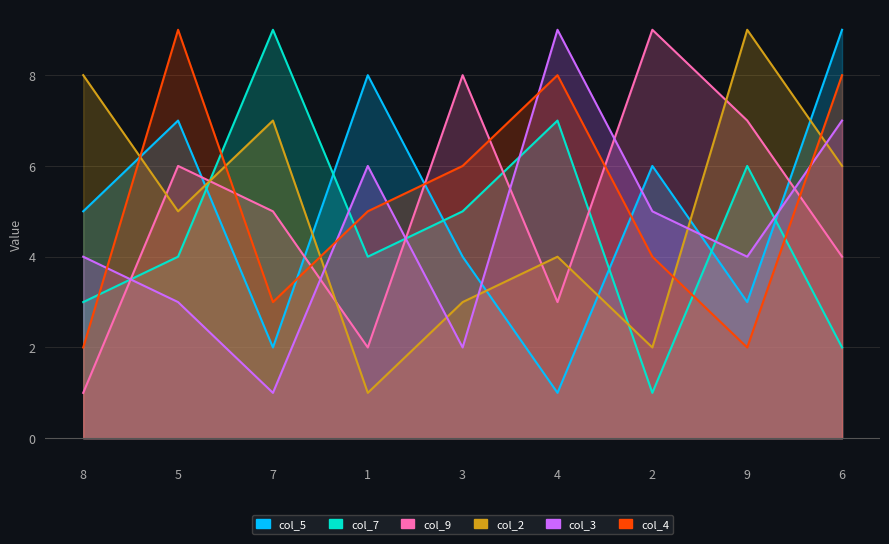

At how many categories does at least one series exceed 4?

9